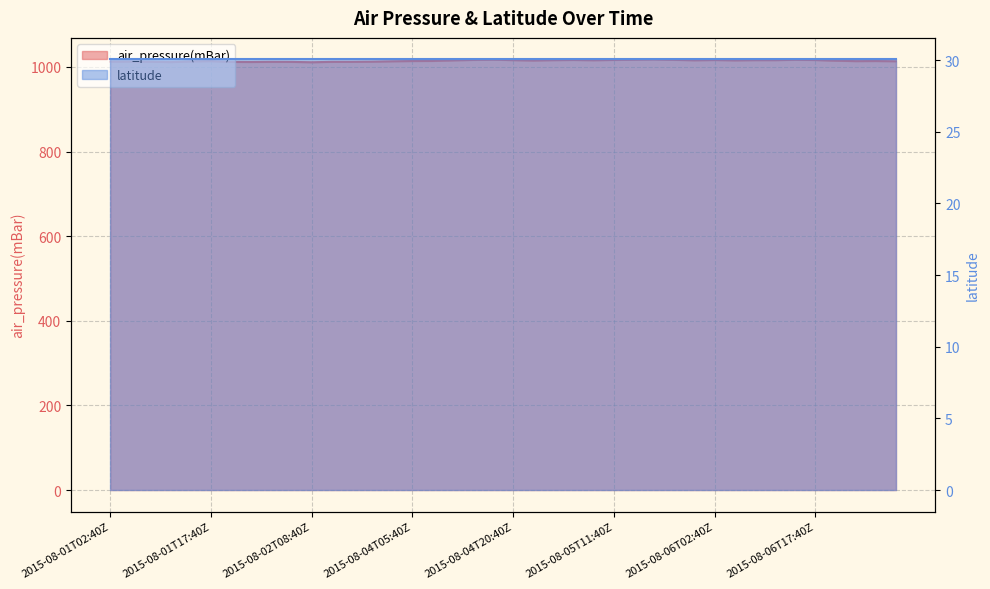

What value does the data have at 2015-08-06T14:40Z?

1016.8